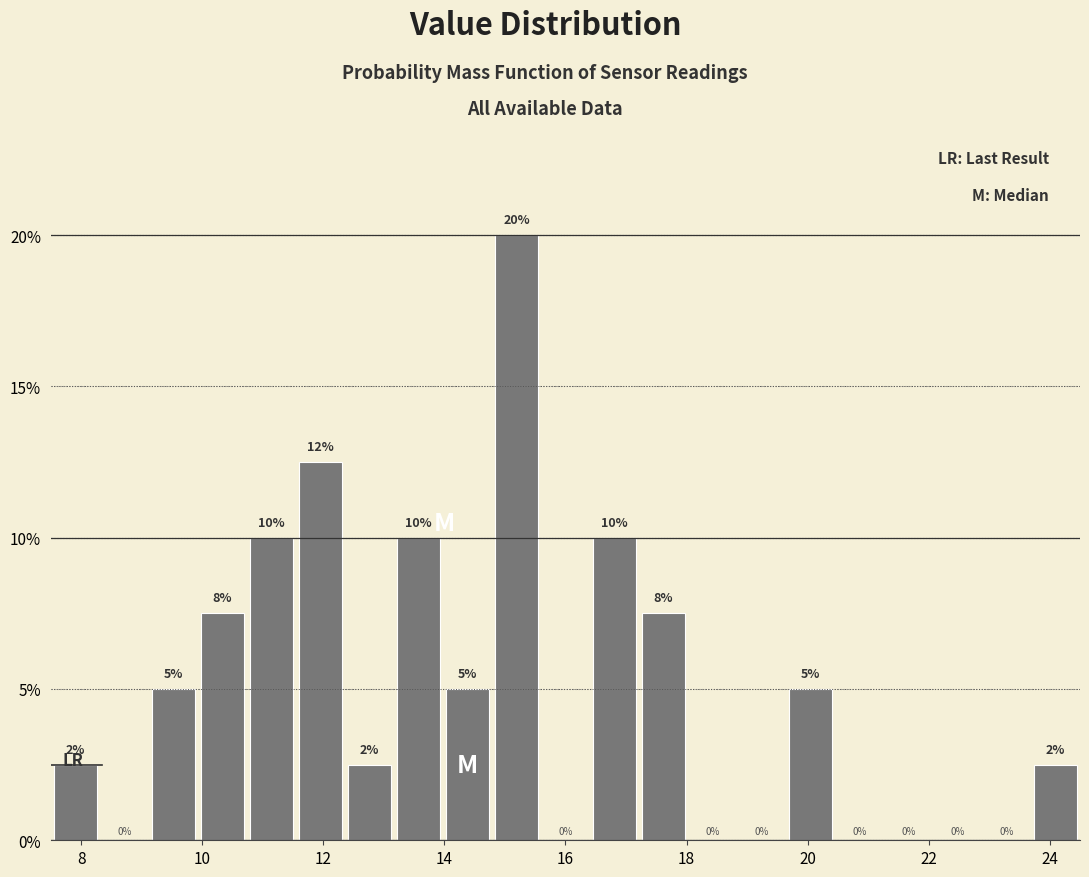

Which range on the x-axis has the tallest bar?

14.8 to 15.6